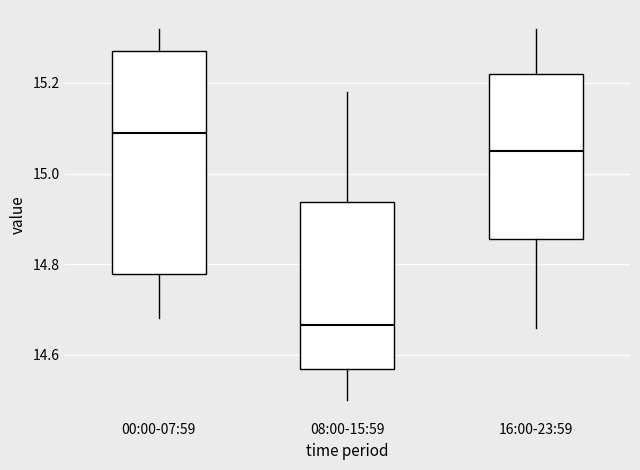

Where does the upper whisker of the box for 16:00-23:59 end on the y-axis? The values are not printed on the chart, so give them approximately, as read against the axis.

15.32